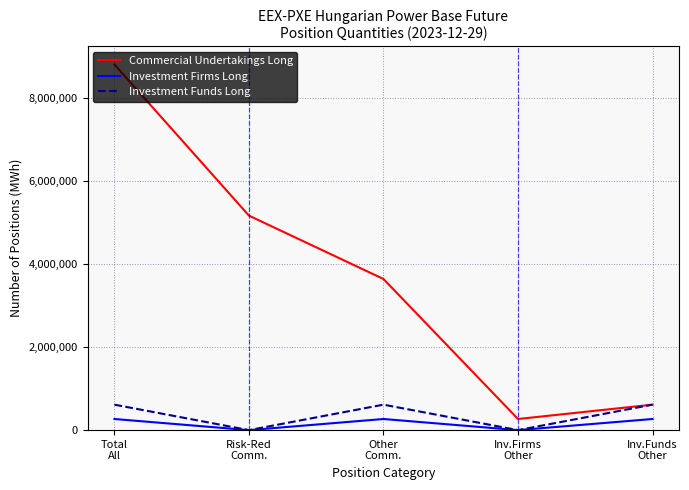

Reading left to right, list all the values displayed in this chart.

Commercial Undertakings Long: Total
All=8804152	Risk-Red
Comm.=5164983	Other
Comm.=3639169	Inv.Firms
Other=267751	Inv.Funds
Other=613126
Investment Firms Long: Total
All=267751	Risk-Red
Comm.=0	Other
Comm.=267751	Inv.Firms
Other=0	Inv.Funds
Other=267751
Investment Funds Long: Total
All=613126	Risk-Red
Comm.=0	Other
Comm.=613126	Inv.Firms
Other=0	Inv.Funds
Other=613126